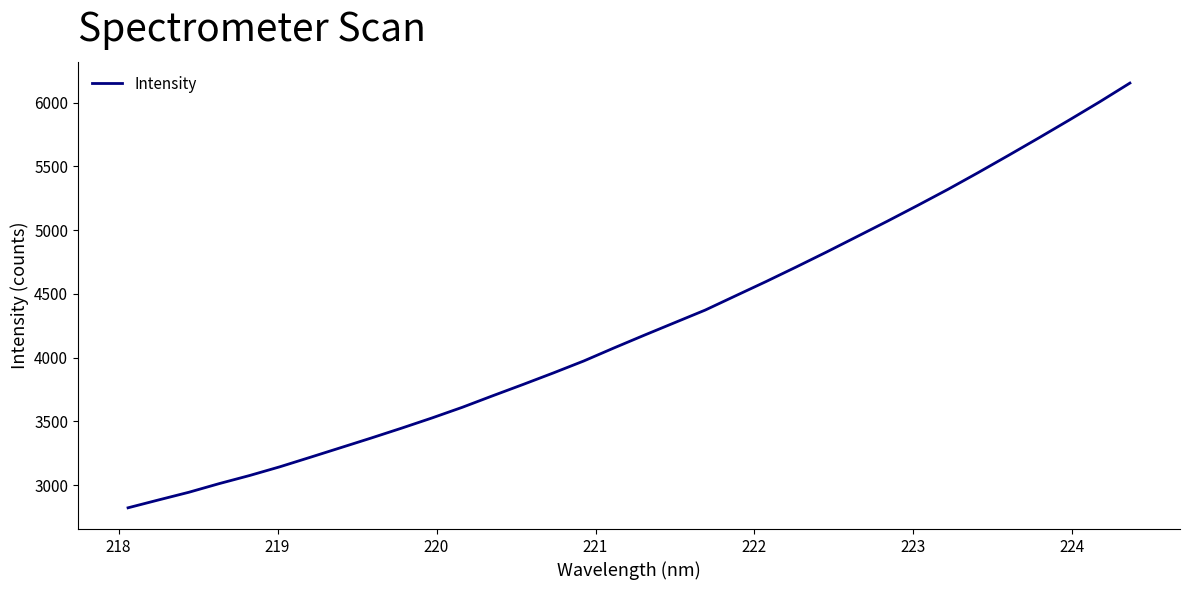

What is the difference between the maximum and minimum values?

3331.3